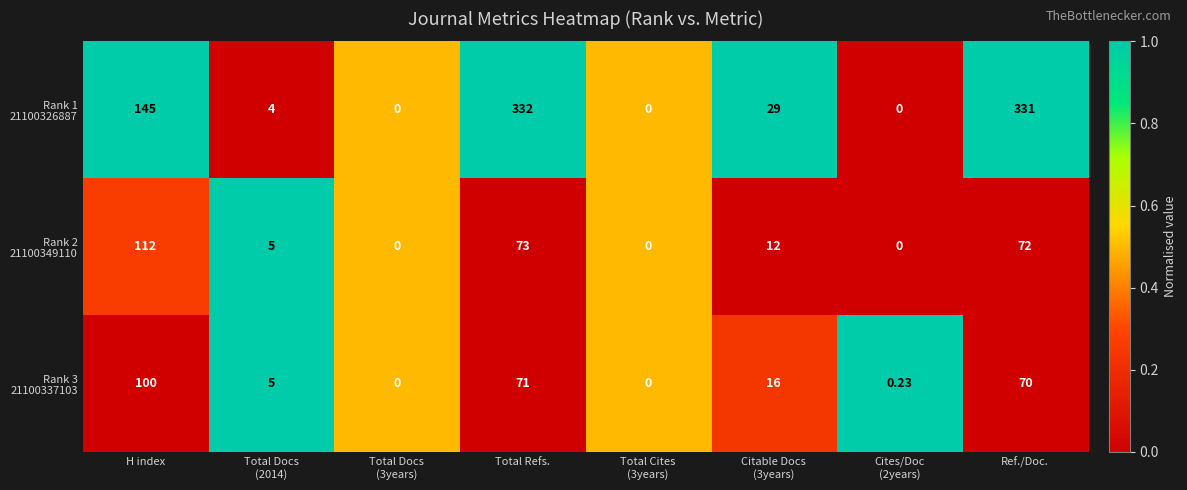

At which category is the sum across all series the highest?

Total Refs.